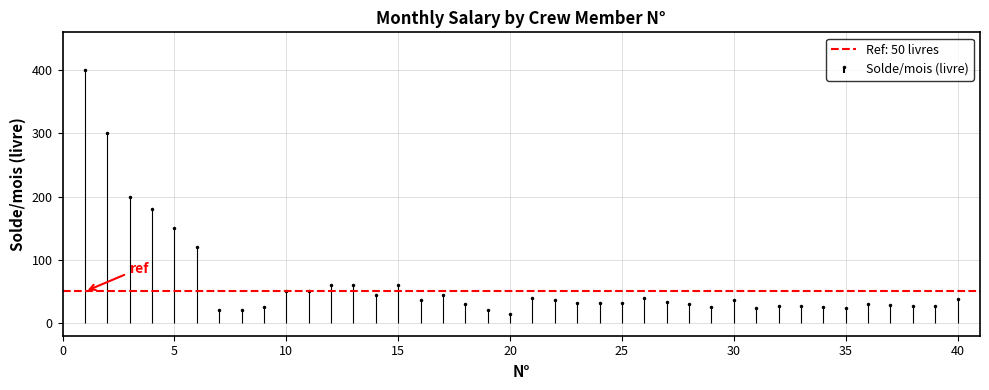

What value does the data have at 15, to the nearest 10?

60